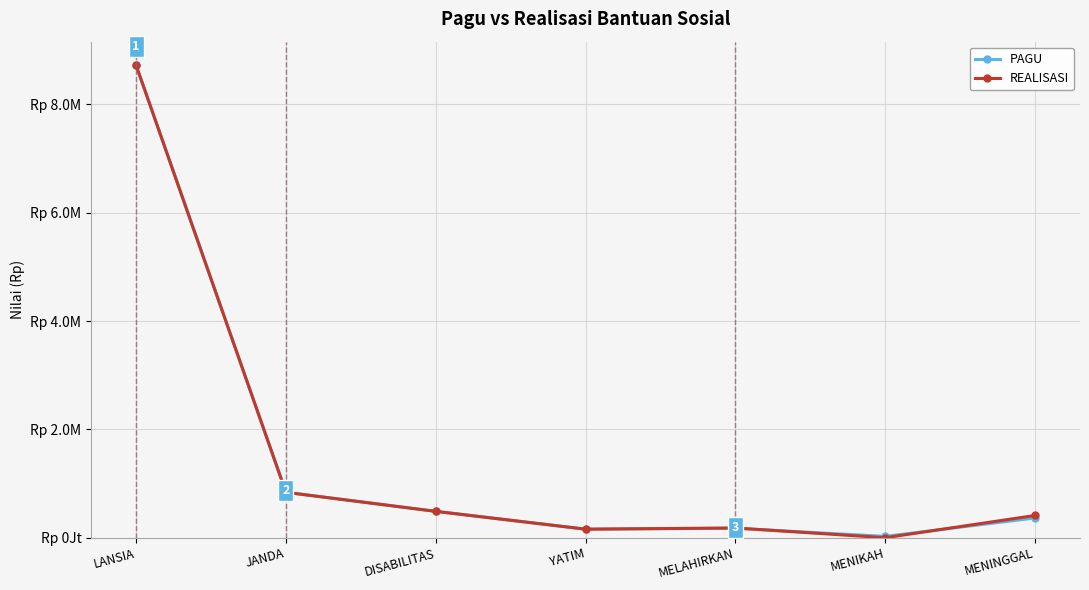

Does the chart have visible grid lines?

Yes